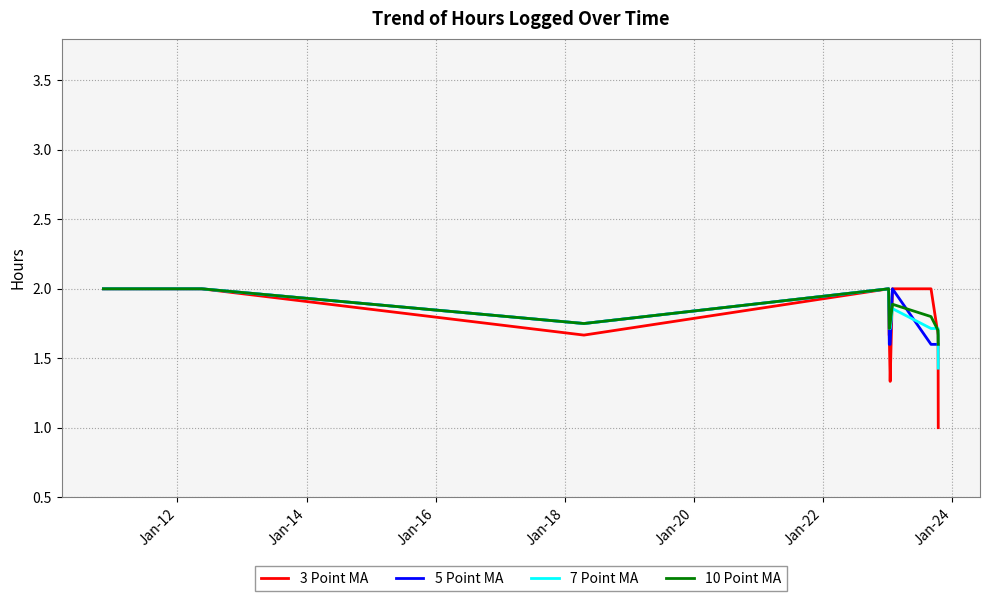

Count the 3 Point MA values in the range 1 to 2.

12